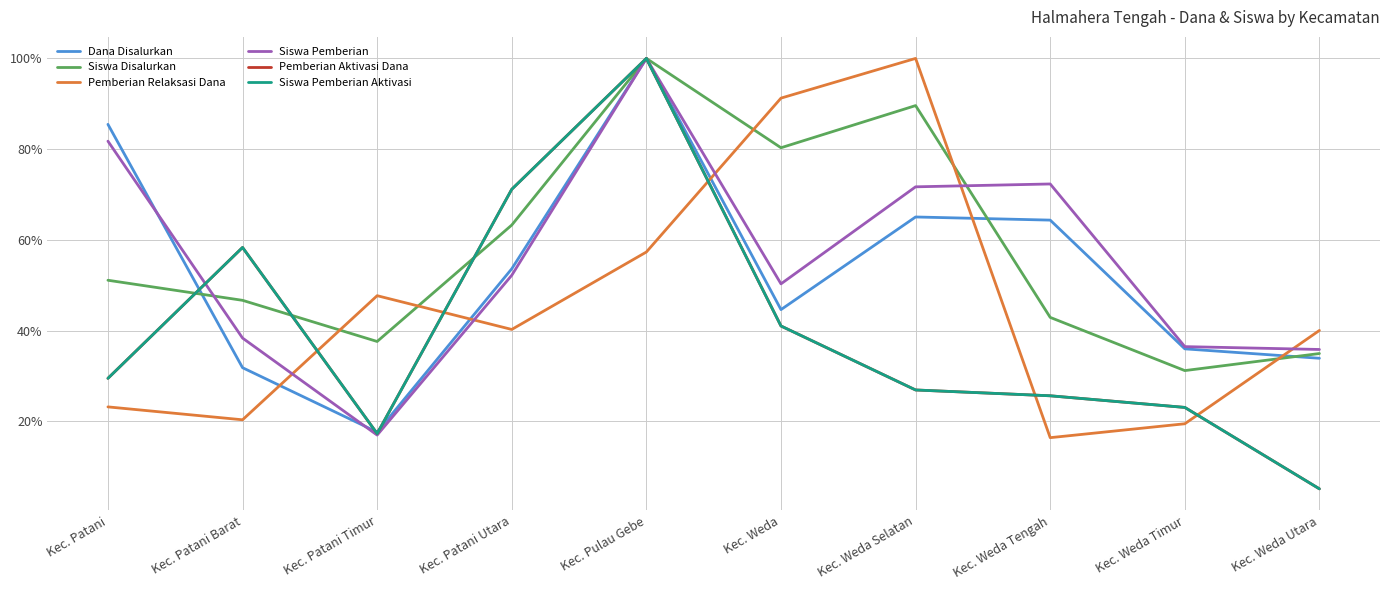

How many interior local peaks does the Siswa Disalurkan series have?

2